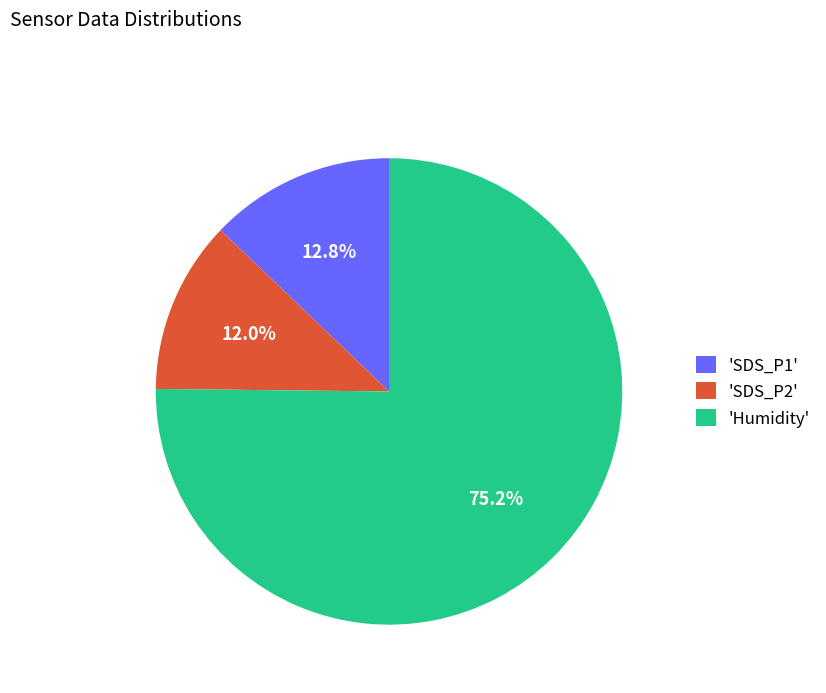

Which slice is the smallest?

'SDS_P2'